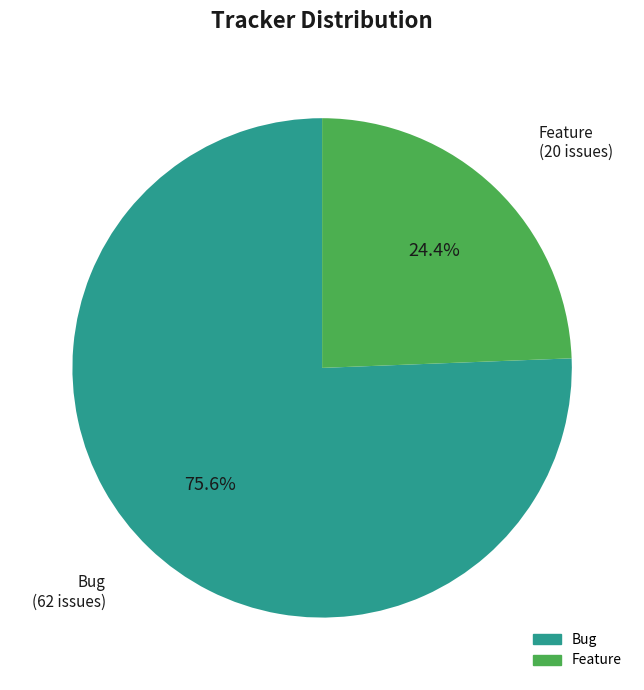

The Feature slice represents 24% of the pie. True or false?

True